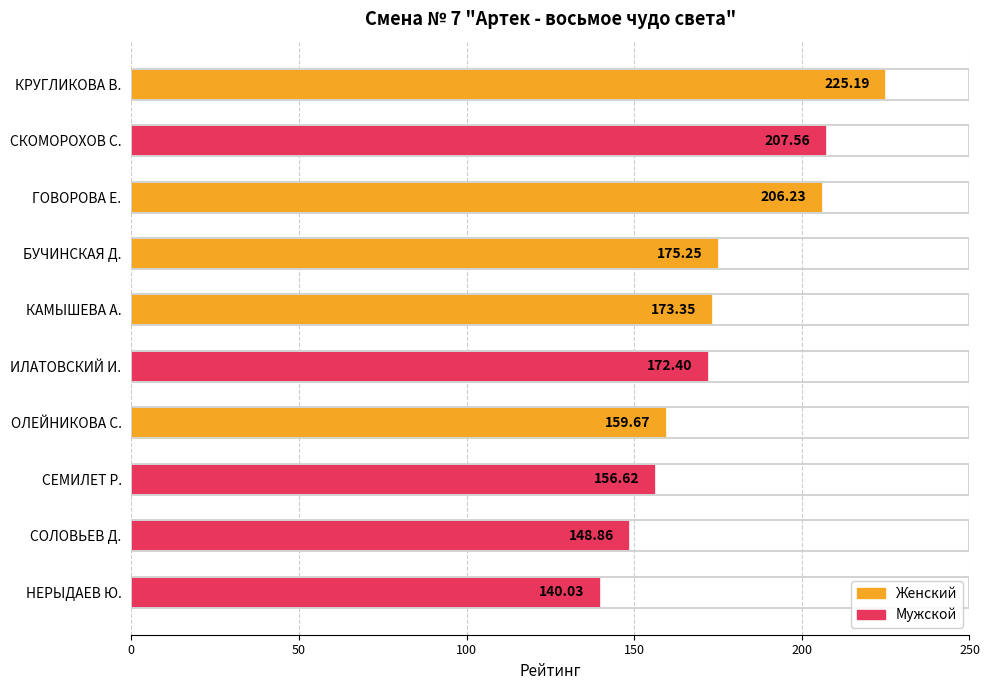

At which category does the chart reach its peak across all series?

КРУГЛИКОВА В.